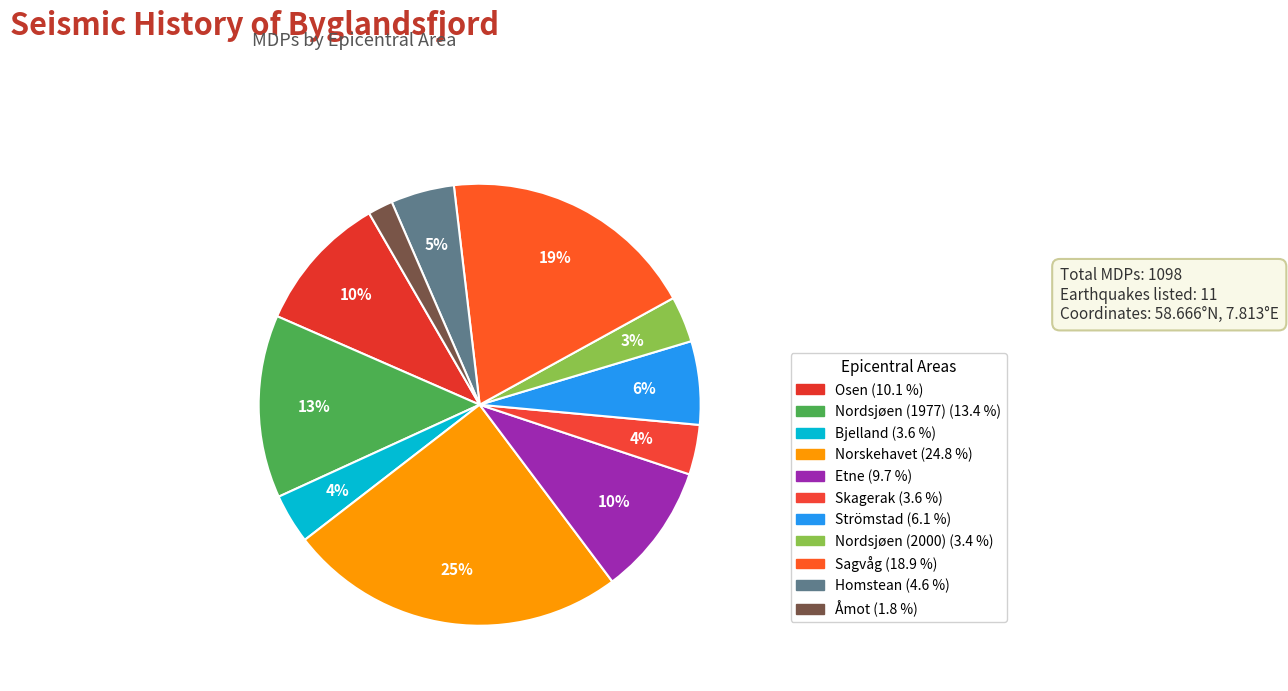

To the nearest percent, what is the difference between the largest and smallest slice percentages?

23%